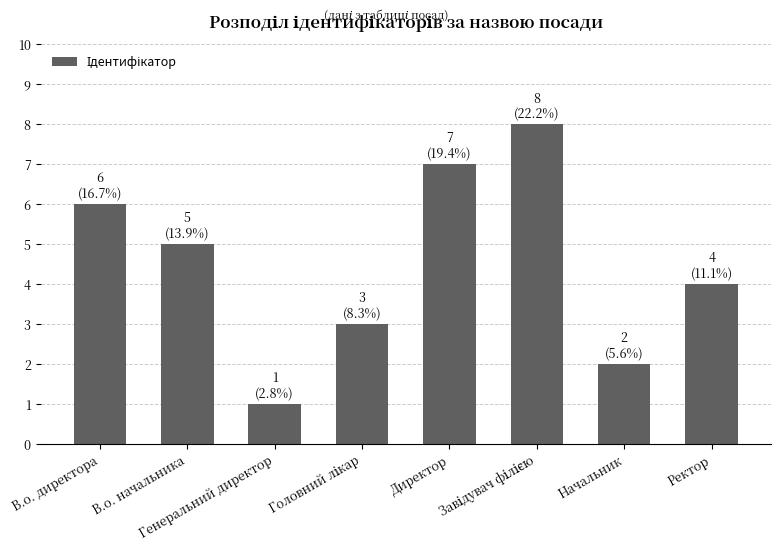

What is the maximum value shown in the chart?

8